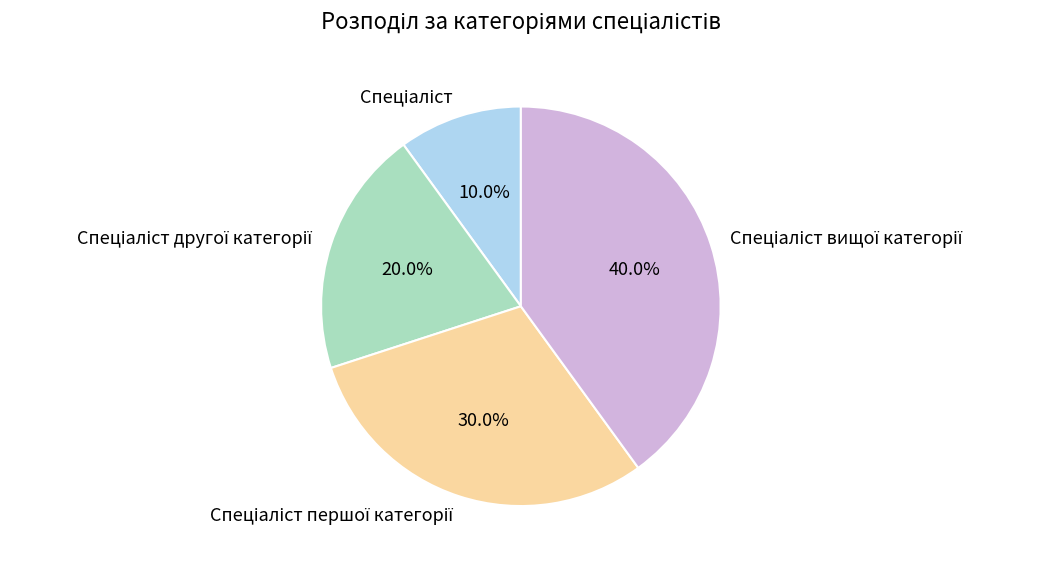

Is there a majority slice in this chart?

No